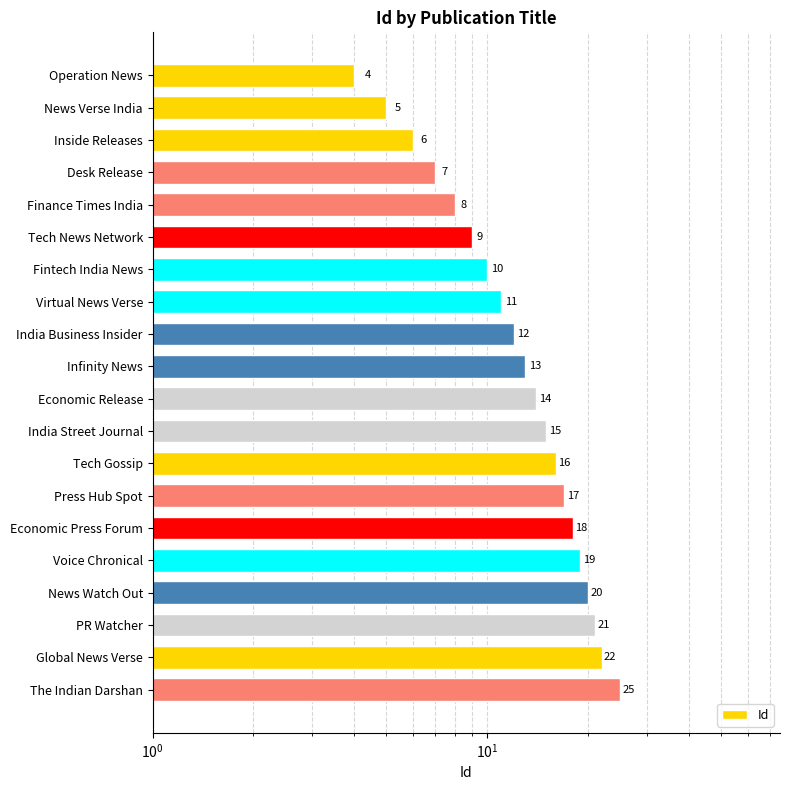

What is the difference between the second highest and minimum values?

18